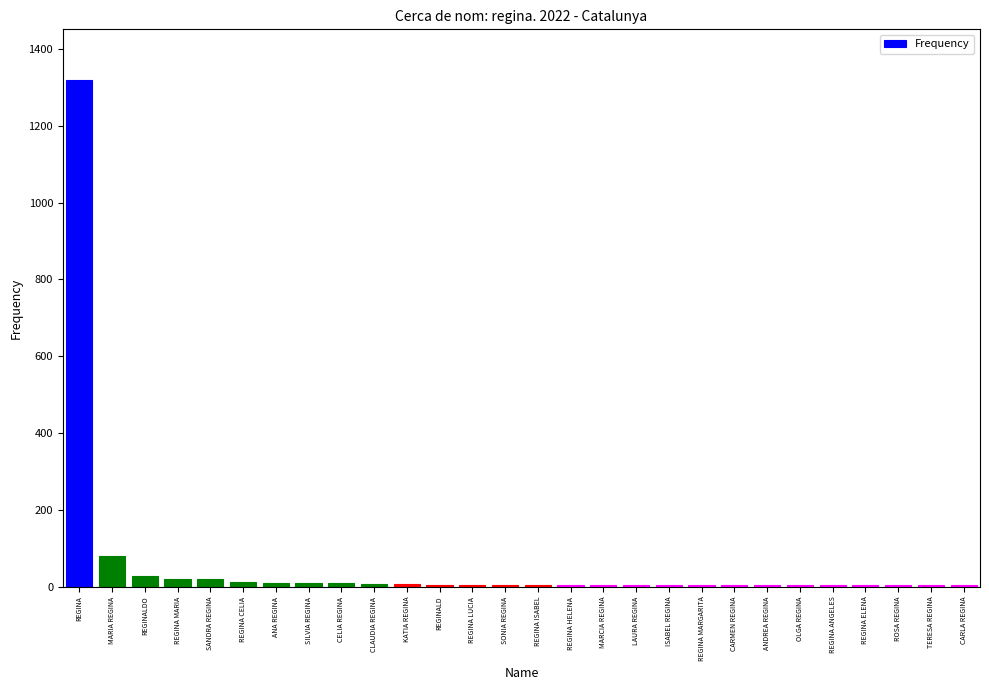

The chart shows a value of 1748 at REGINA. True or false?

False